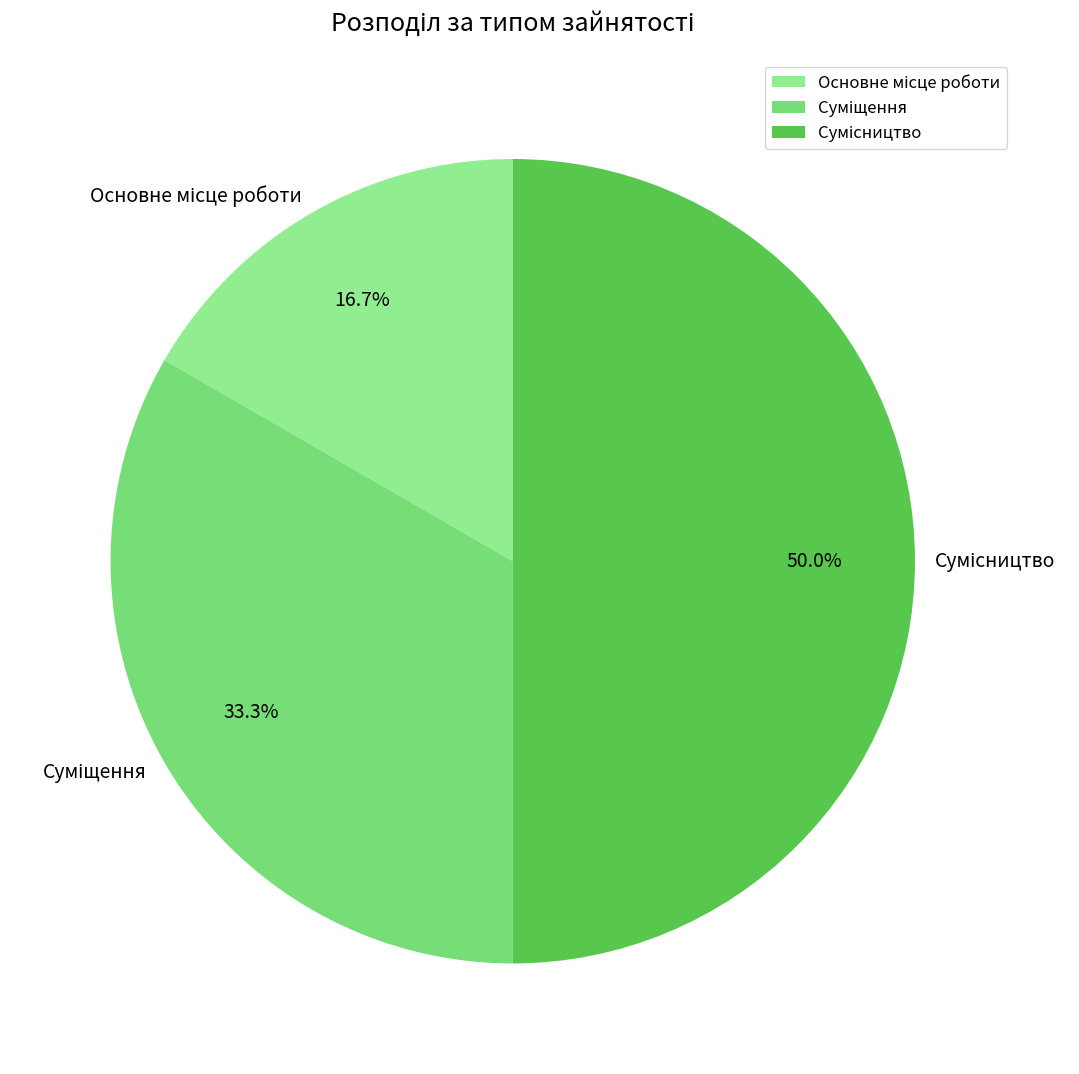

How many slices are in this pie chart?

3